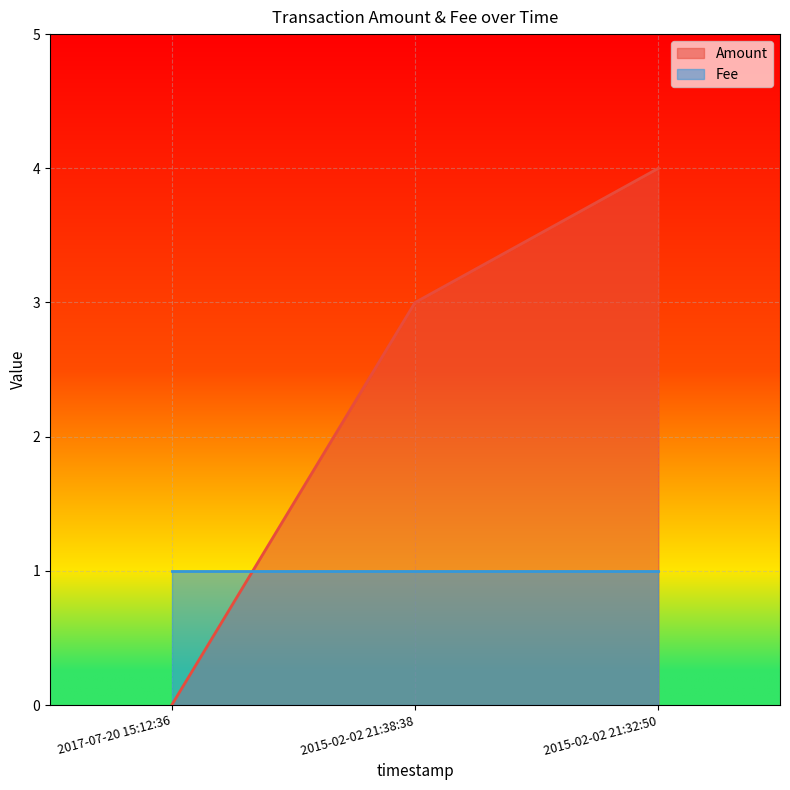

List the labels in order of value, smallest first.

2017-07-20 15:12:36, 2015-02-02 21:38:38, 2015-02-02 21:32:50